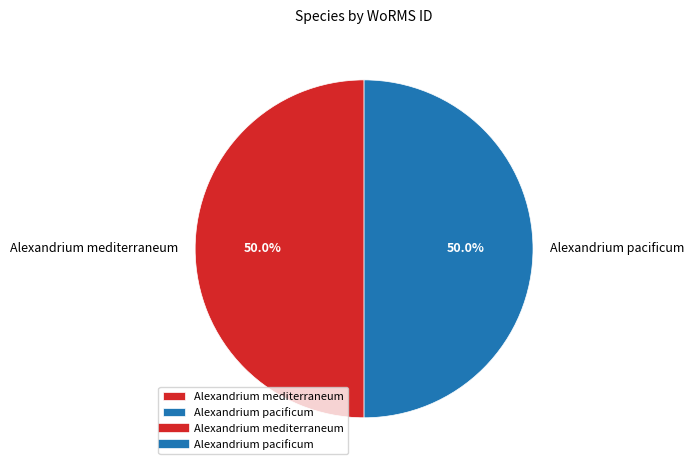

Approximately how many times larger is the value at Alexandrium mediterraneum compared to Alexandrium pacificum?

1.0